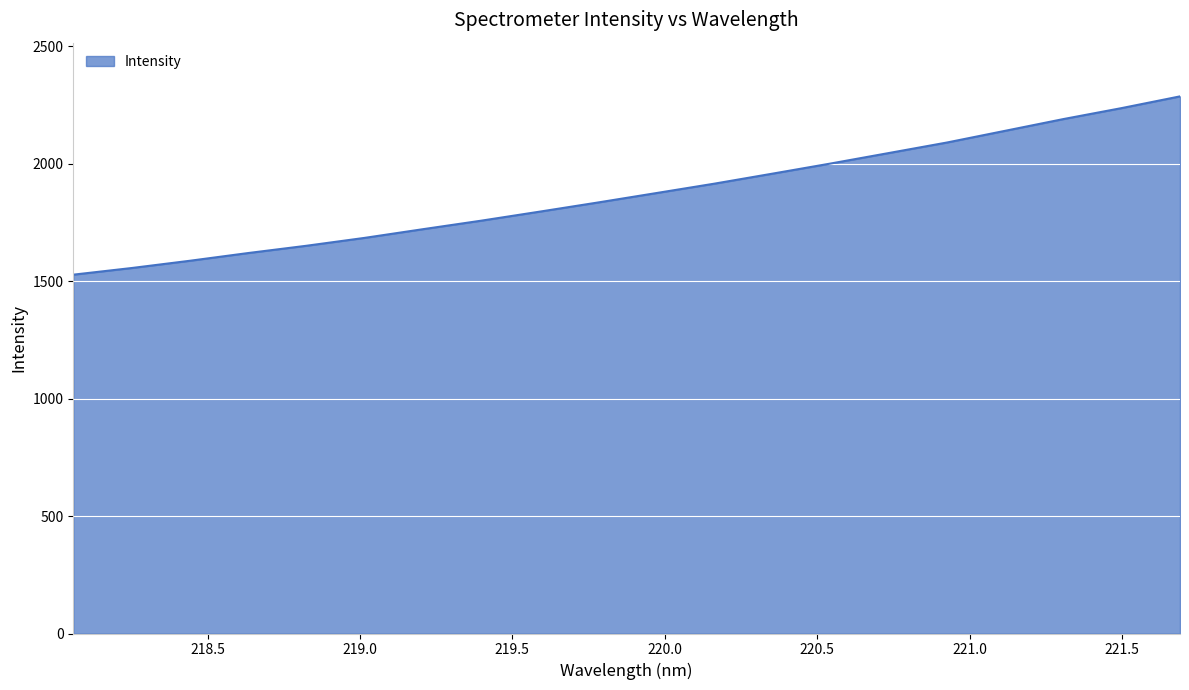

What is the difference between the maximum and minimum values?

759.1